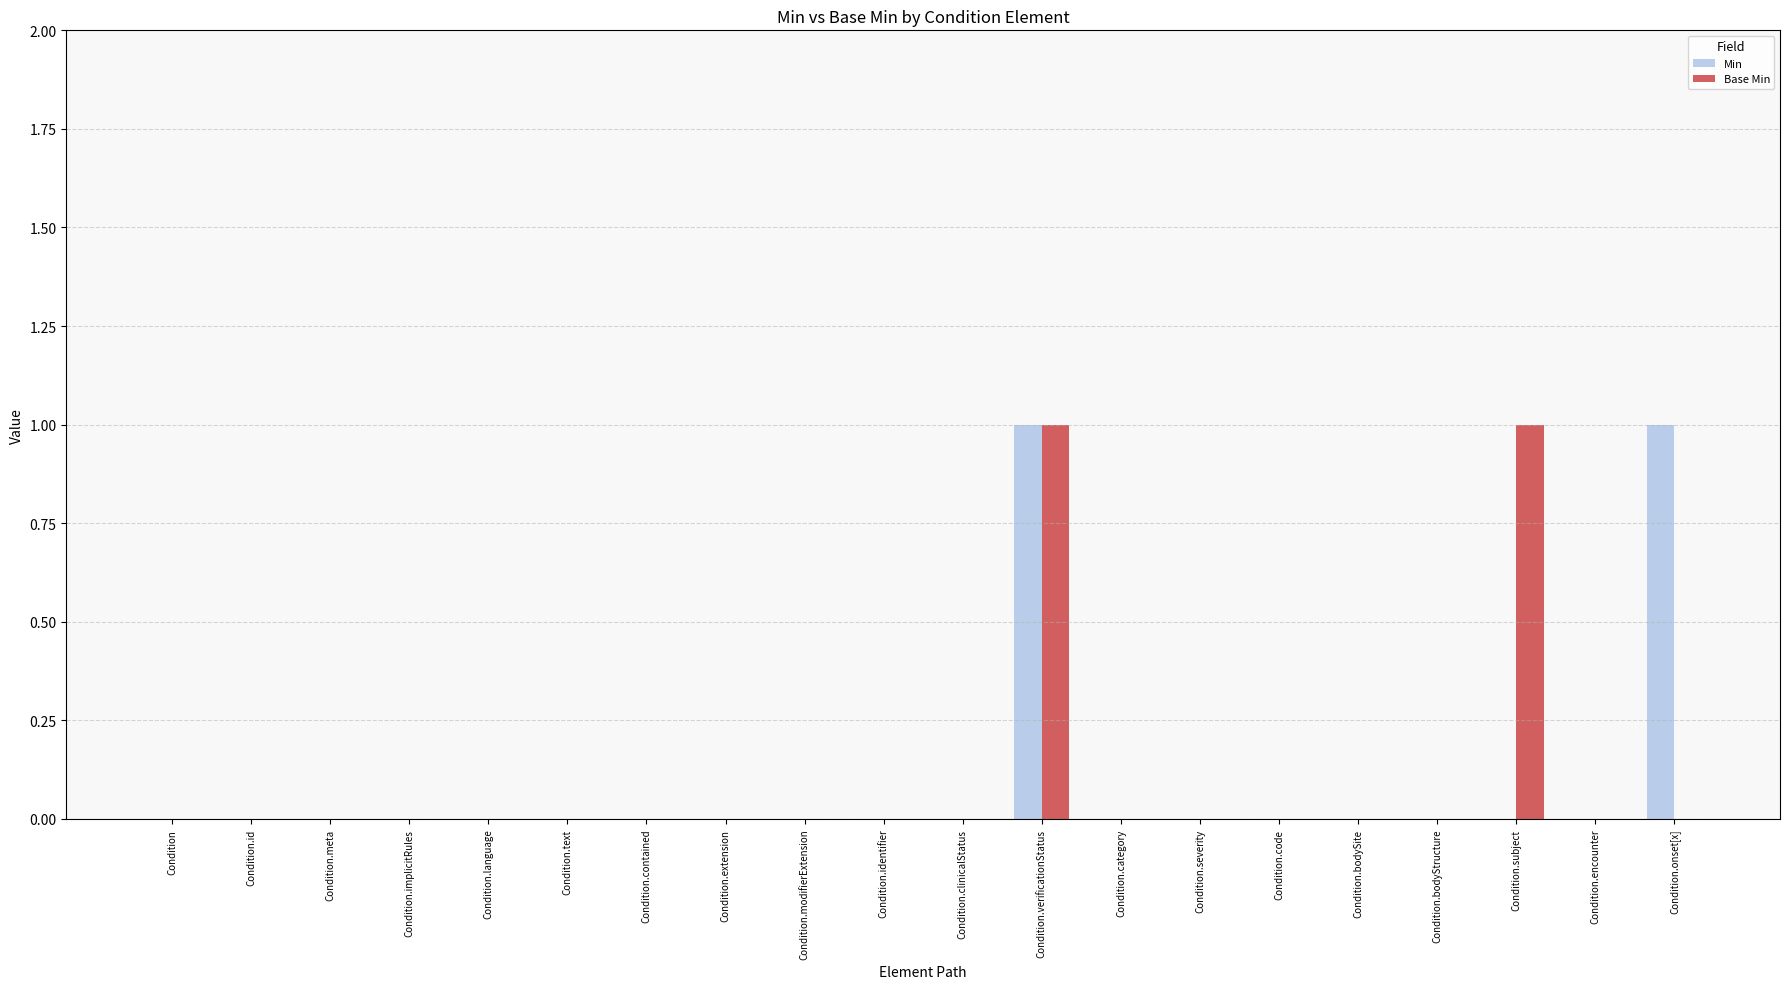

How many data points does each series have?

20